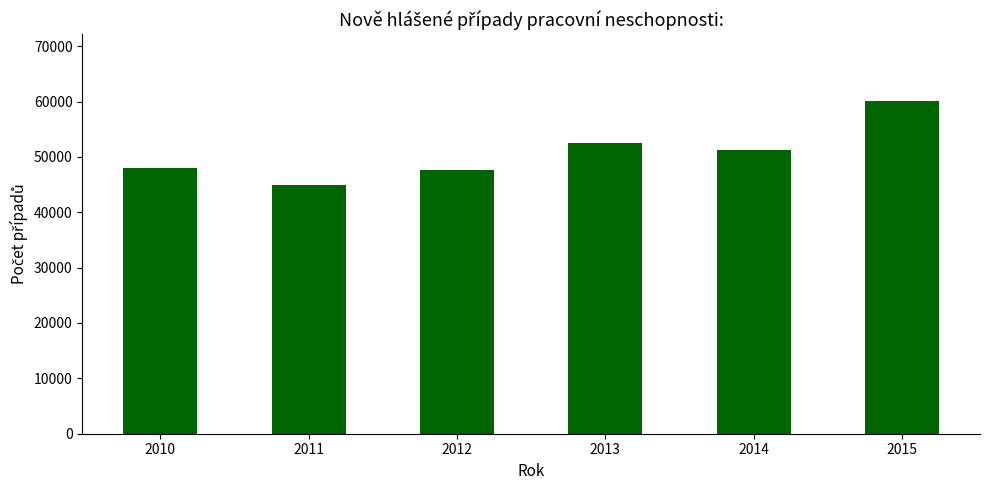

Reading right to left, list all the values displayed in this chart.

2015=60126	2014=51154	2013=52419	2012=47620	2011=44972	2010=48041